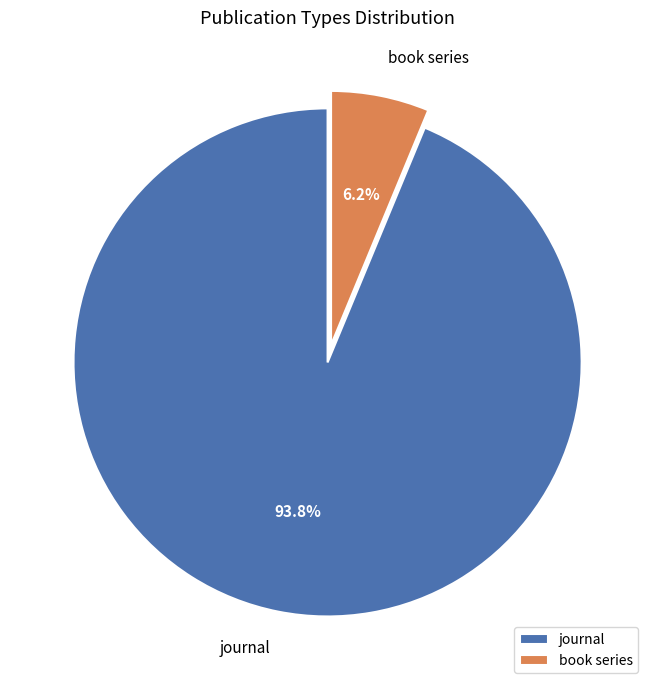

Rank the categories by value from highest to lowest.

journal, book series